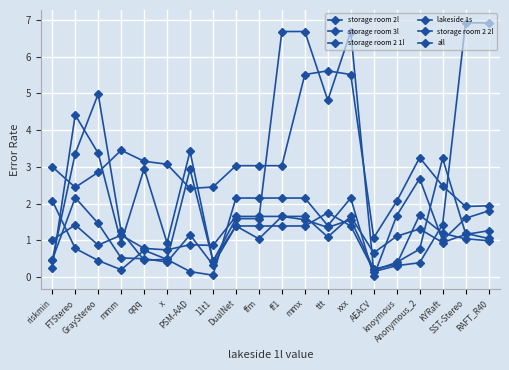

Which has a higher value, AEACV or mmx?

mmx